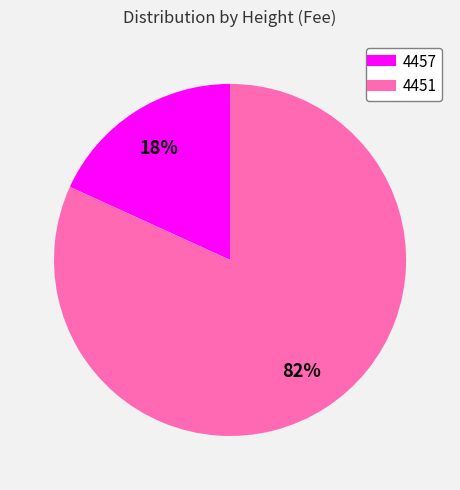

The 4451 slice represents 94% of the pie. True or false?

False